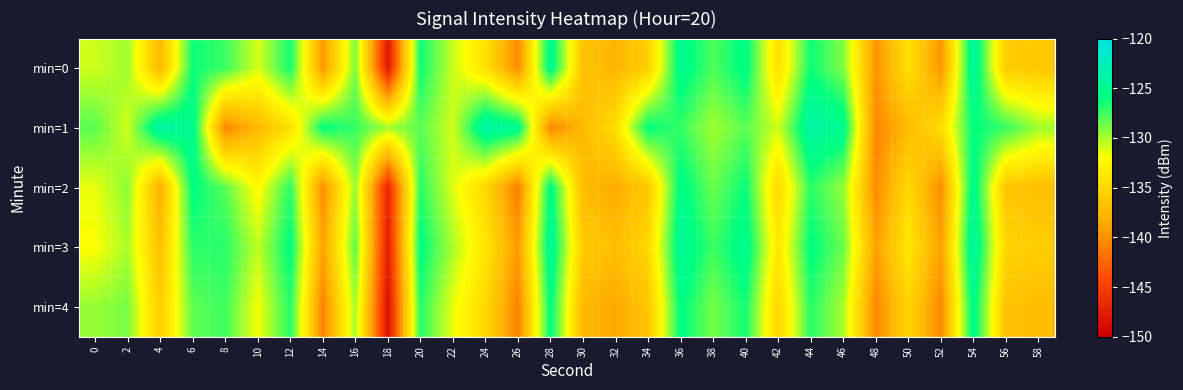

Which category has the lowest value across all series?

18